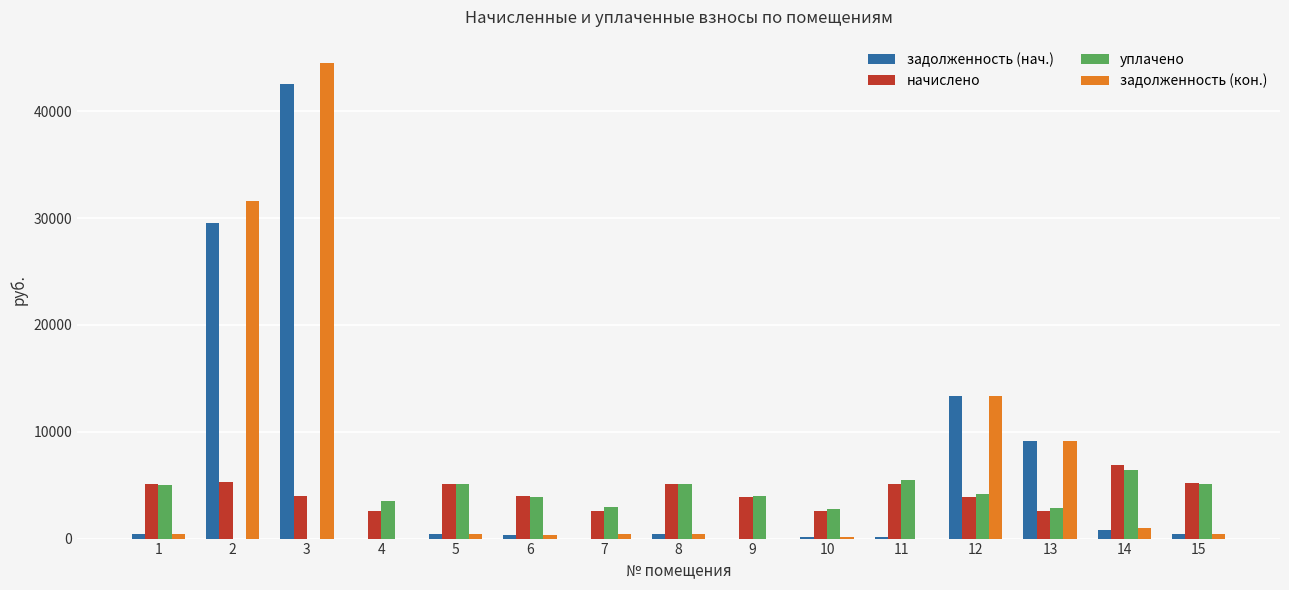

How many distinct data groups are displayed?

4